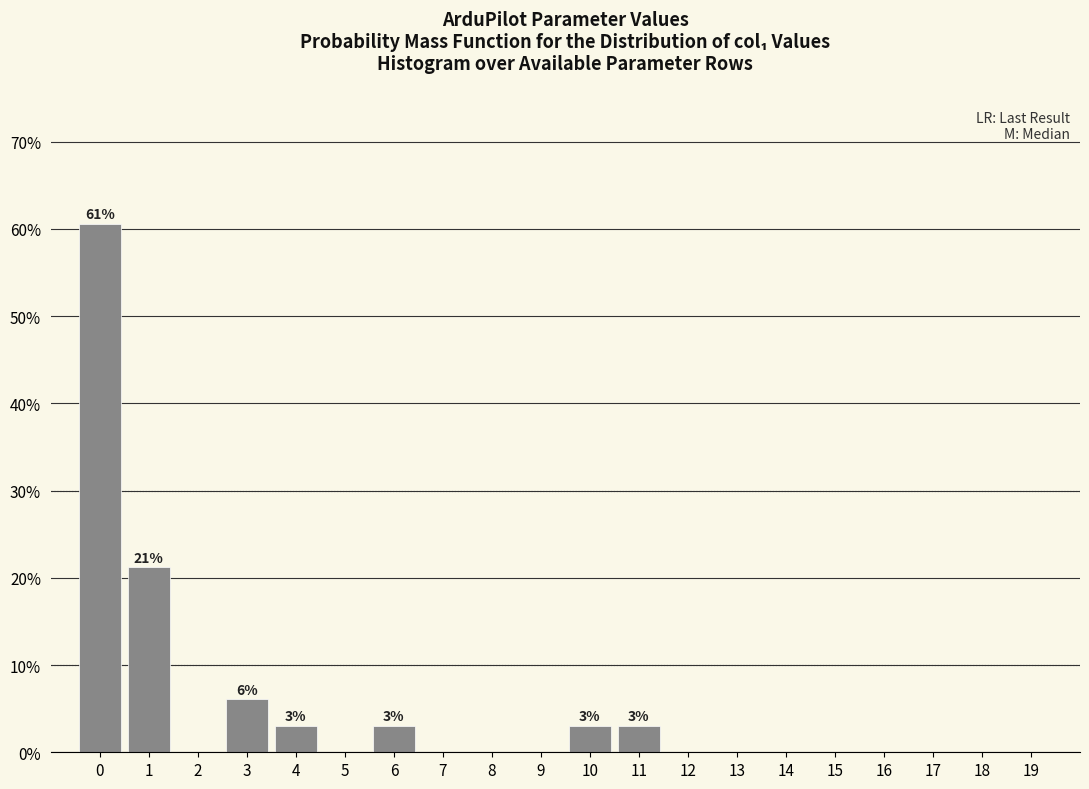

Reading left to right, what are all the values shown in this chart?

0=60.6	1=21.2	2=0.0	3=6.1	4=3.0	5=0.0	6=3.0	7=0.0	8=0.0	9=0.0	10=3.0	11=3.0	12=0.0	13=0.0	14=0.0	15=0.0	16=0.0	17=0.0	18=0.0	19=0.0